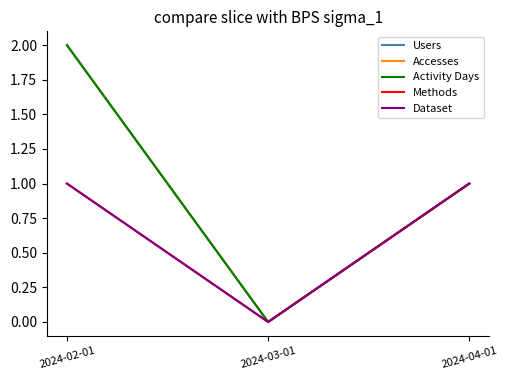

How many lines are shown in the chart?

5